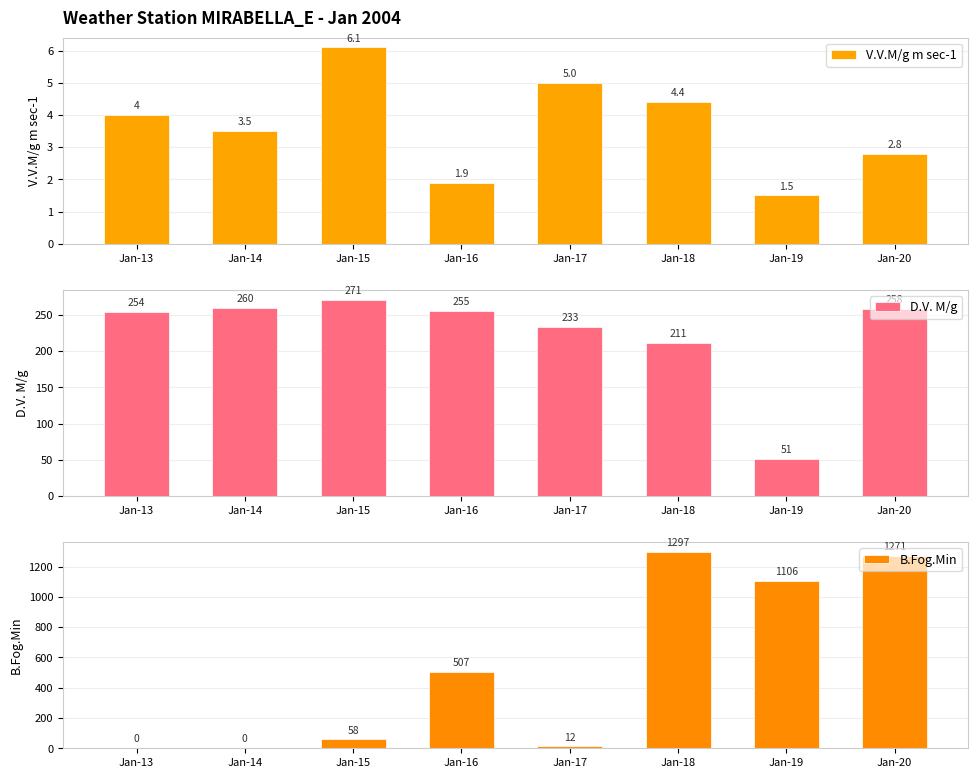

What is the value of the V.V.M/g m sec-1 bar at the 6th from the left?

4.4